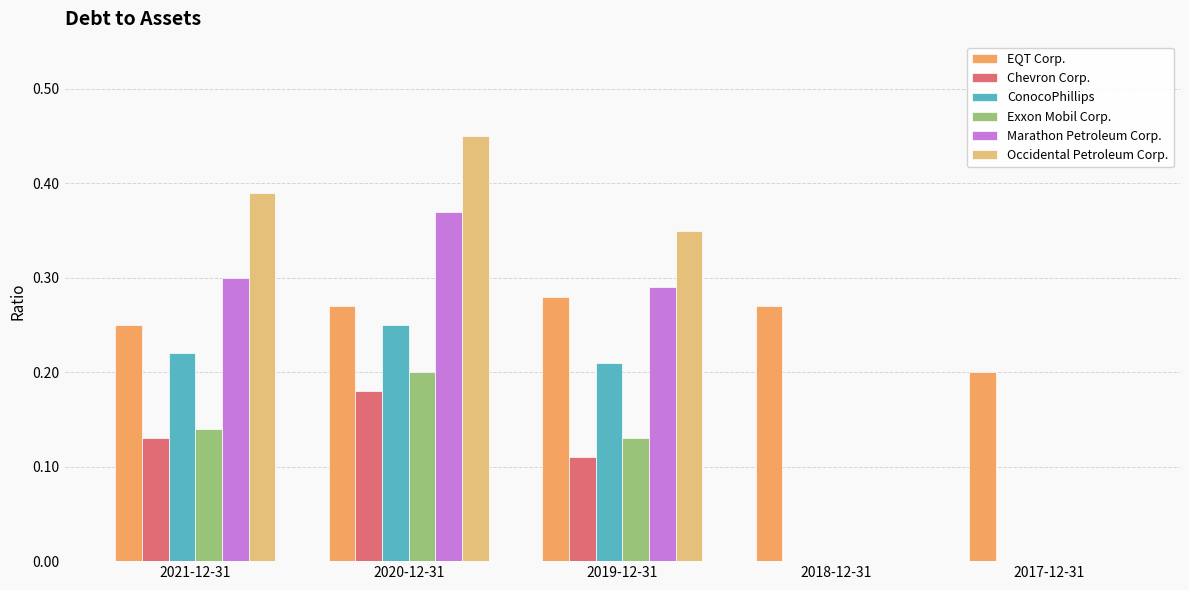

Count the number of categories in the chart.

5